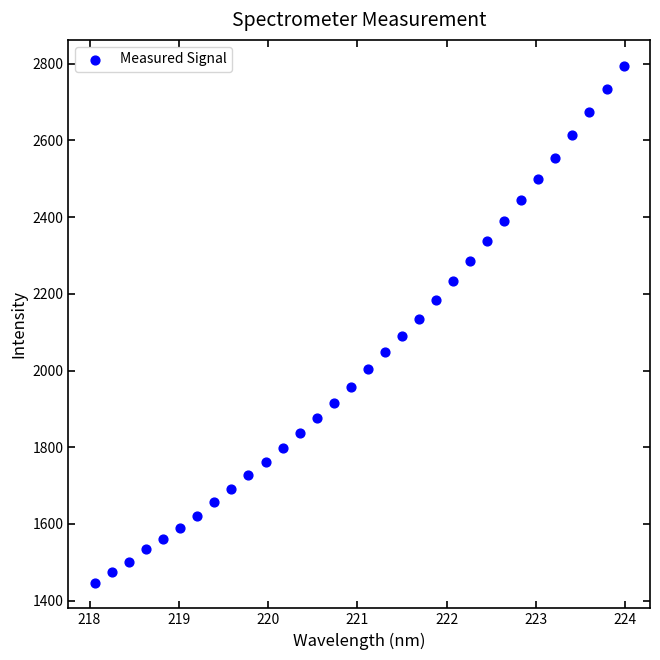

What is the range of Y values (max minus min)?

1347.0